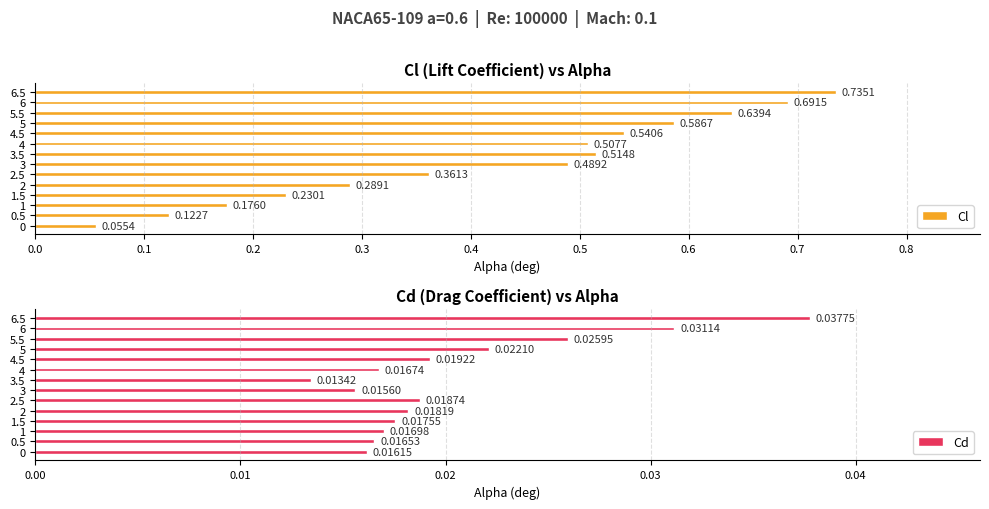

Rank the series by their maximum value, from lowest to highest.

Cd, Cl